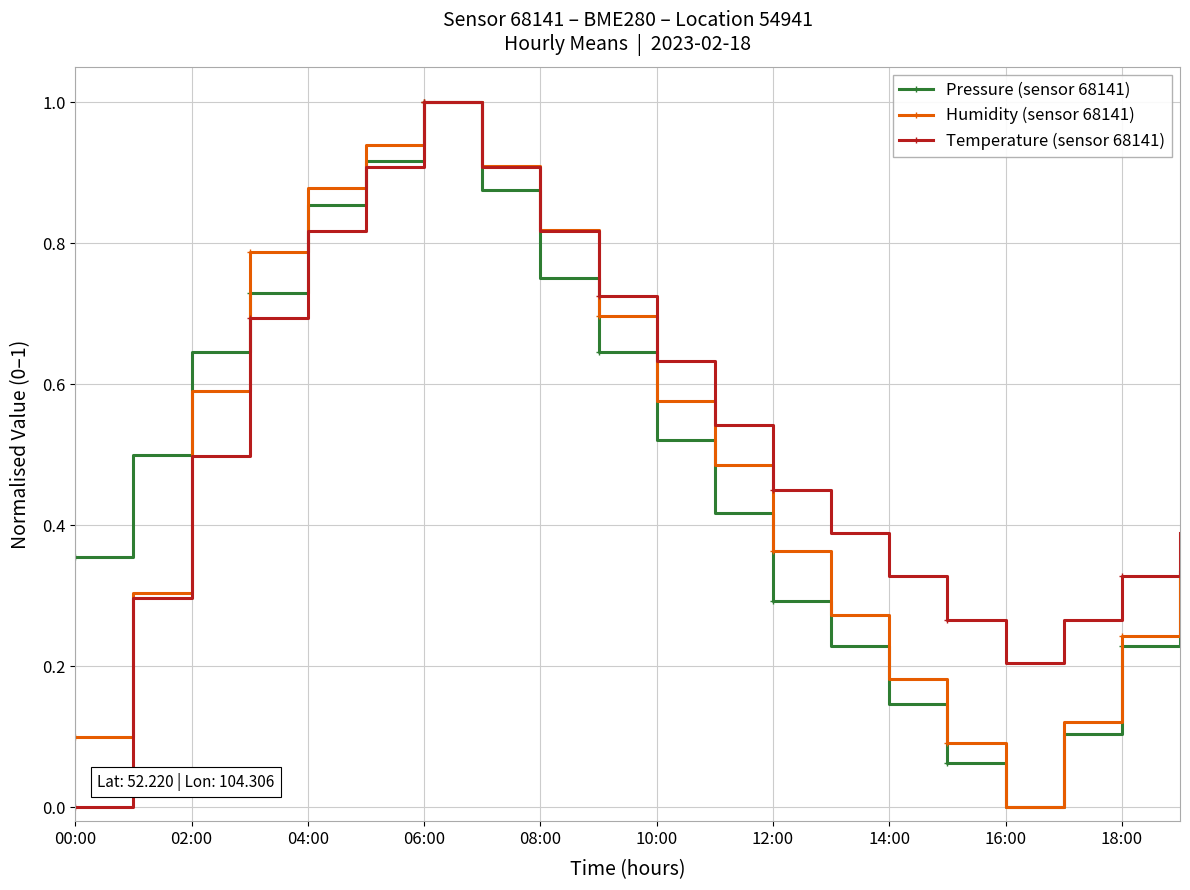

What is the spread (max minus min) of values at 12:00?

0.2